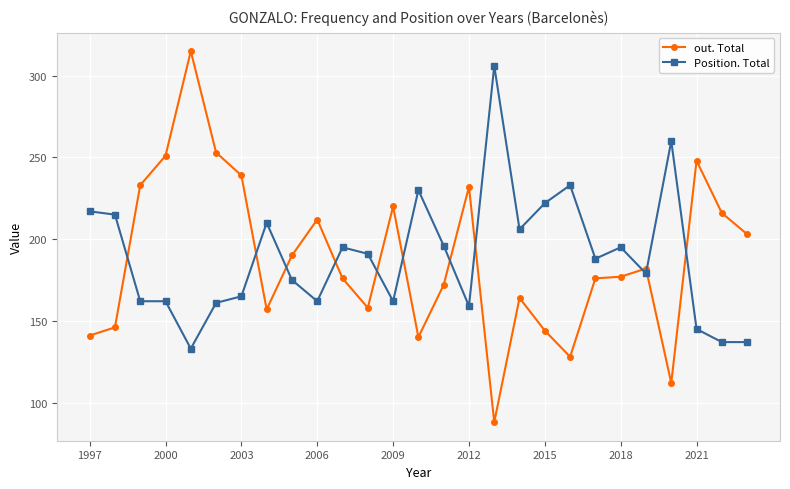

Count the number of data series in this chart.

2